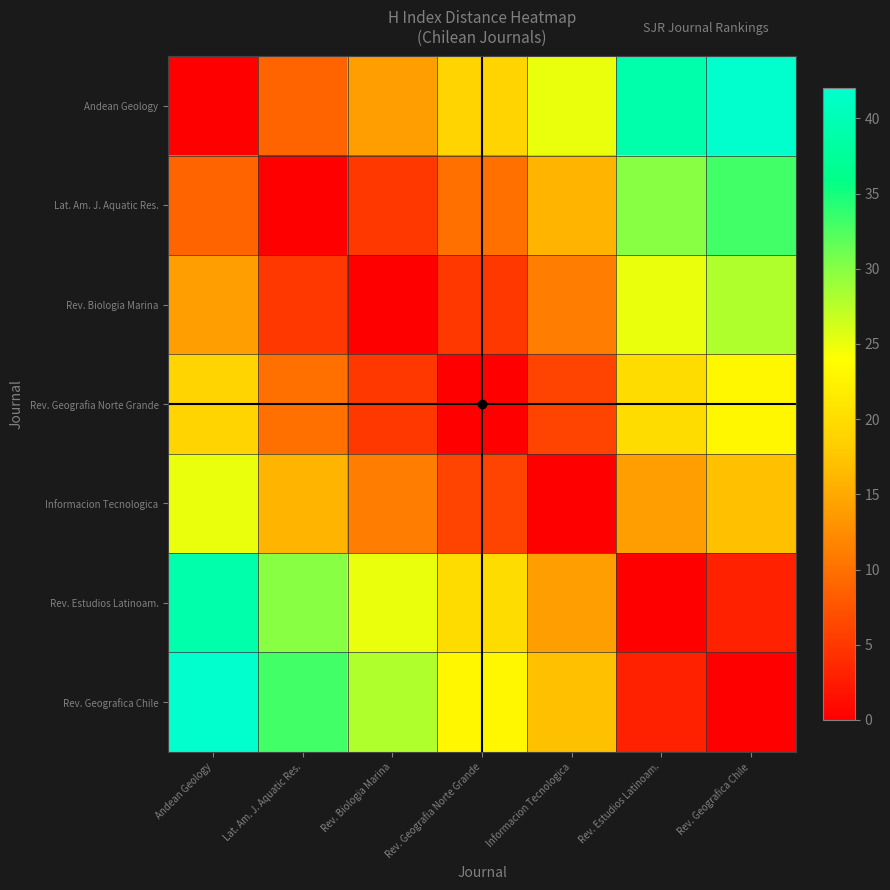

Between Rev. Geografia Norte Grande and Rev. Geografica Chile, which series saw the biggest shift?

Andean Geology